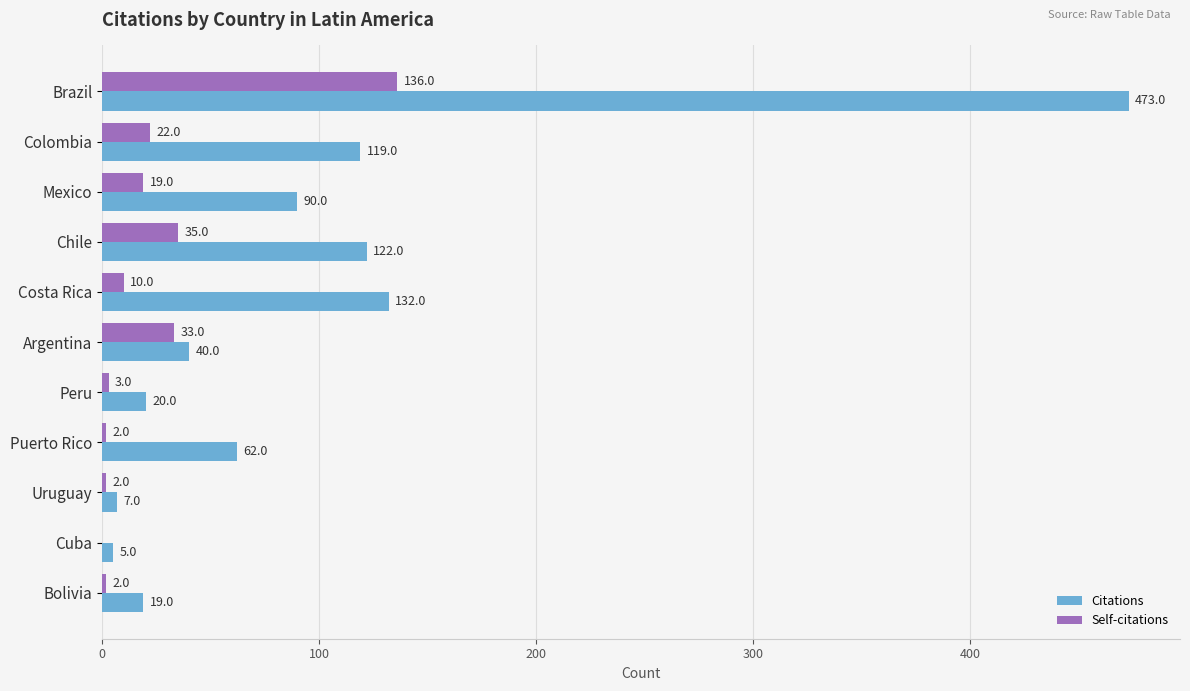

What is the sum of all Citations values?

1089